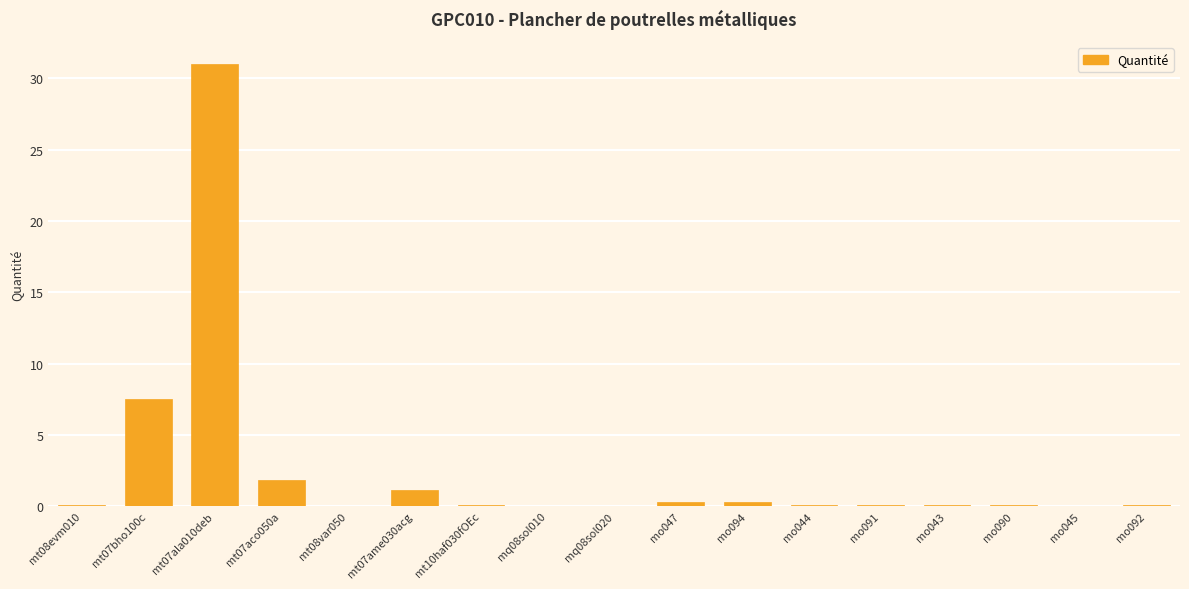

What is the ratio of the value at mt07ala010deb to the value at mt07aco050a?

17.2